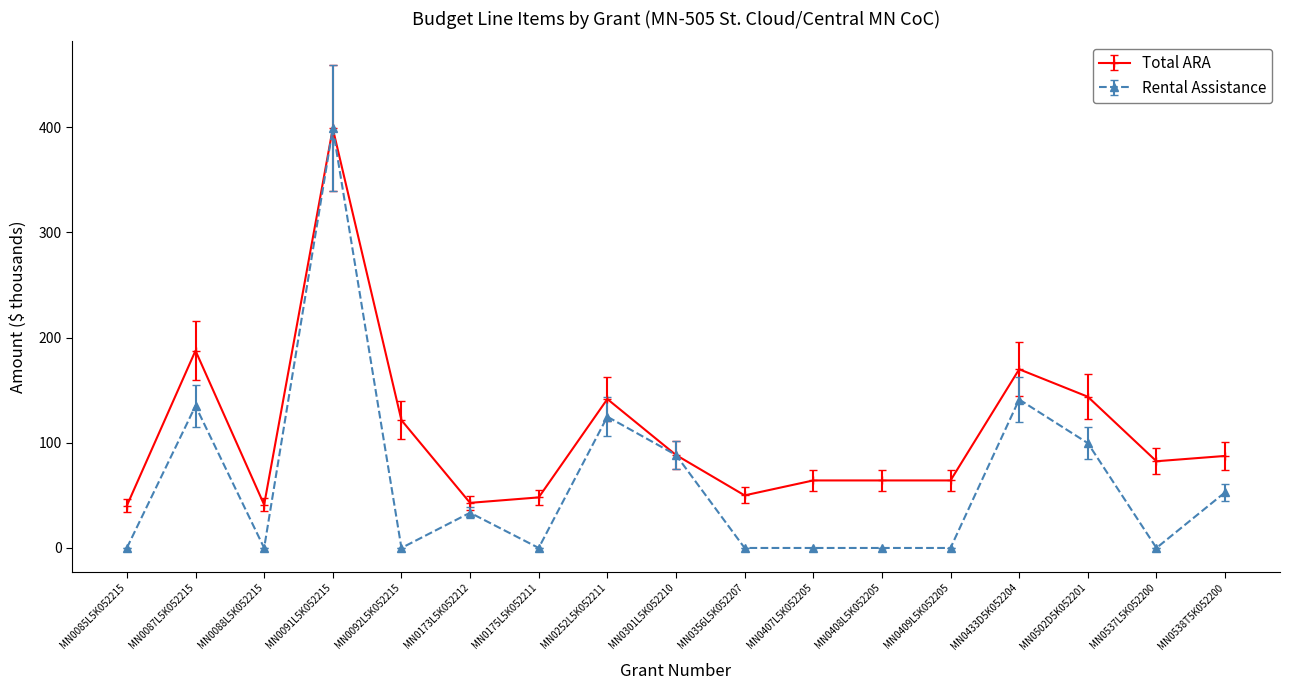

At which category does the chart reach its peak across all series?

MN0091L5K052215